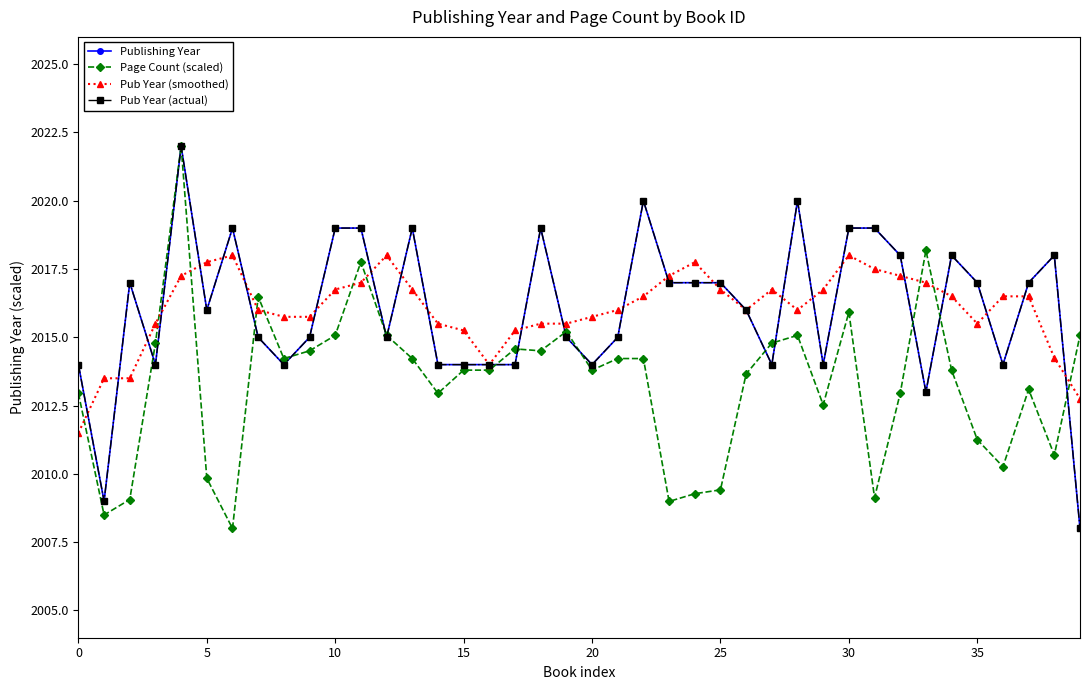

Which series has the widest spread of values?

Publishing Year